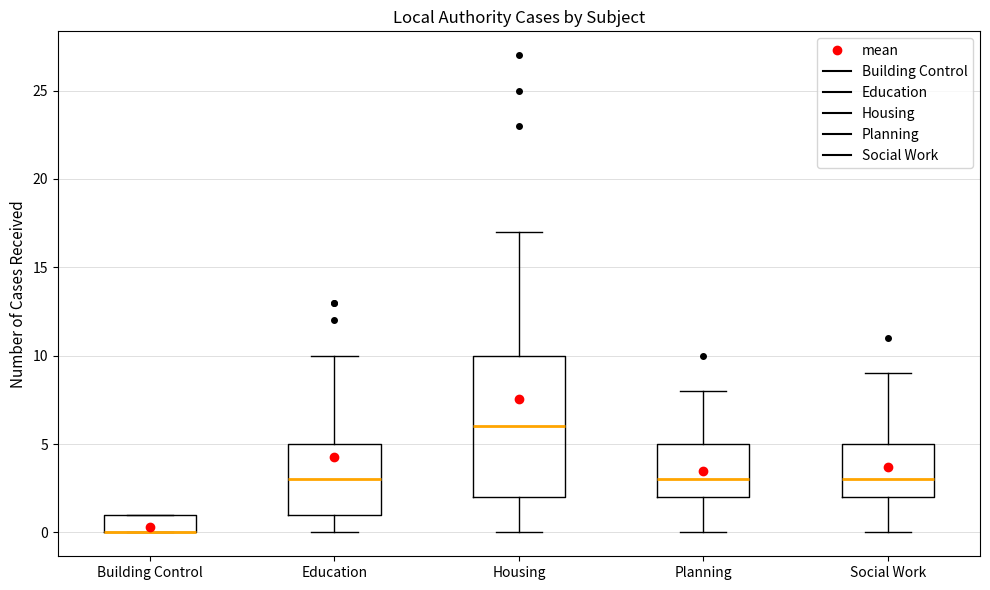

Reading left to right, read every box against the y-axis: the position of its median line, the range the box covers, and the ends of its whiskers. The values are not printed on the chart, so give them approximately, as read against the axis.

Building Control: median 0 (drawn on the box's lower edge), box 0 to 1, whiskers 0 to 1
Education: median 3, box 1 to 5, whiskers 0 to 10
Housing: median 6, box 2 to 10, whiskers 0 to 17
Planning: median 3, box 2 to 5, whiskers 0 to 8
Social Work: median 3, box 2 to 5, whiskers 0 to 9